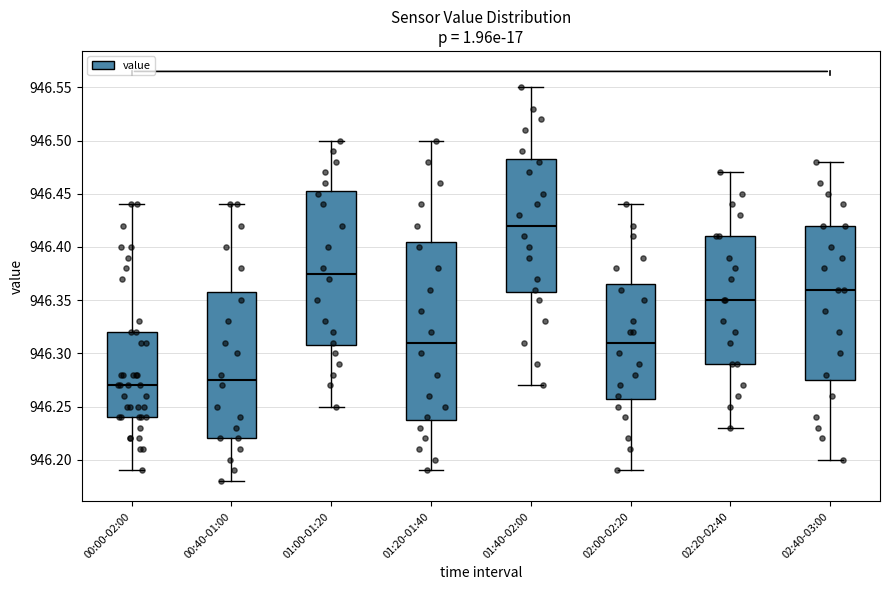

Comparing the boxes themselves (not the whiskers), which one is the tallest?

01:20-01:40